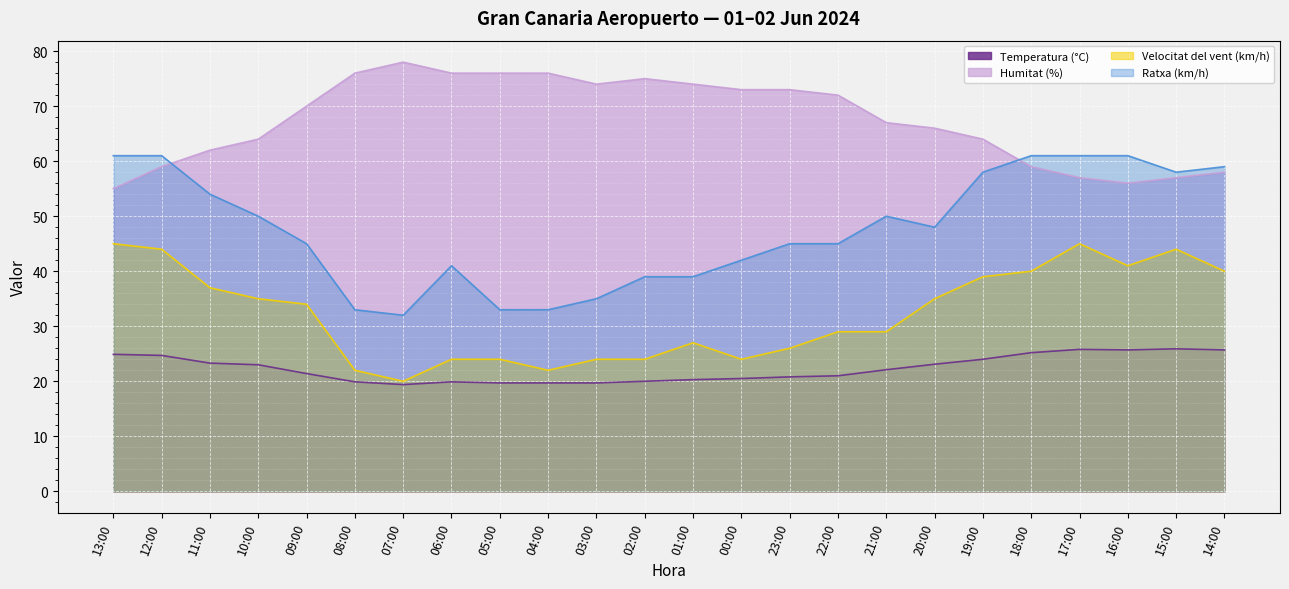

What is the approximate value of Ratxa (km/h) at 09:00?

45.0